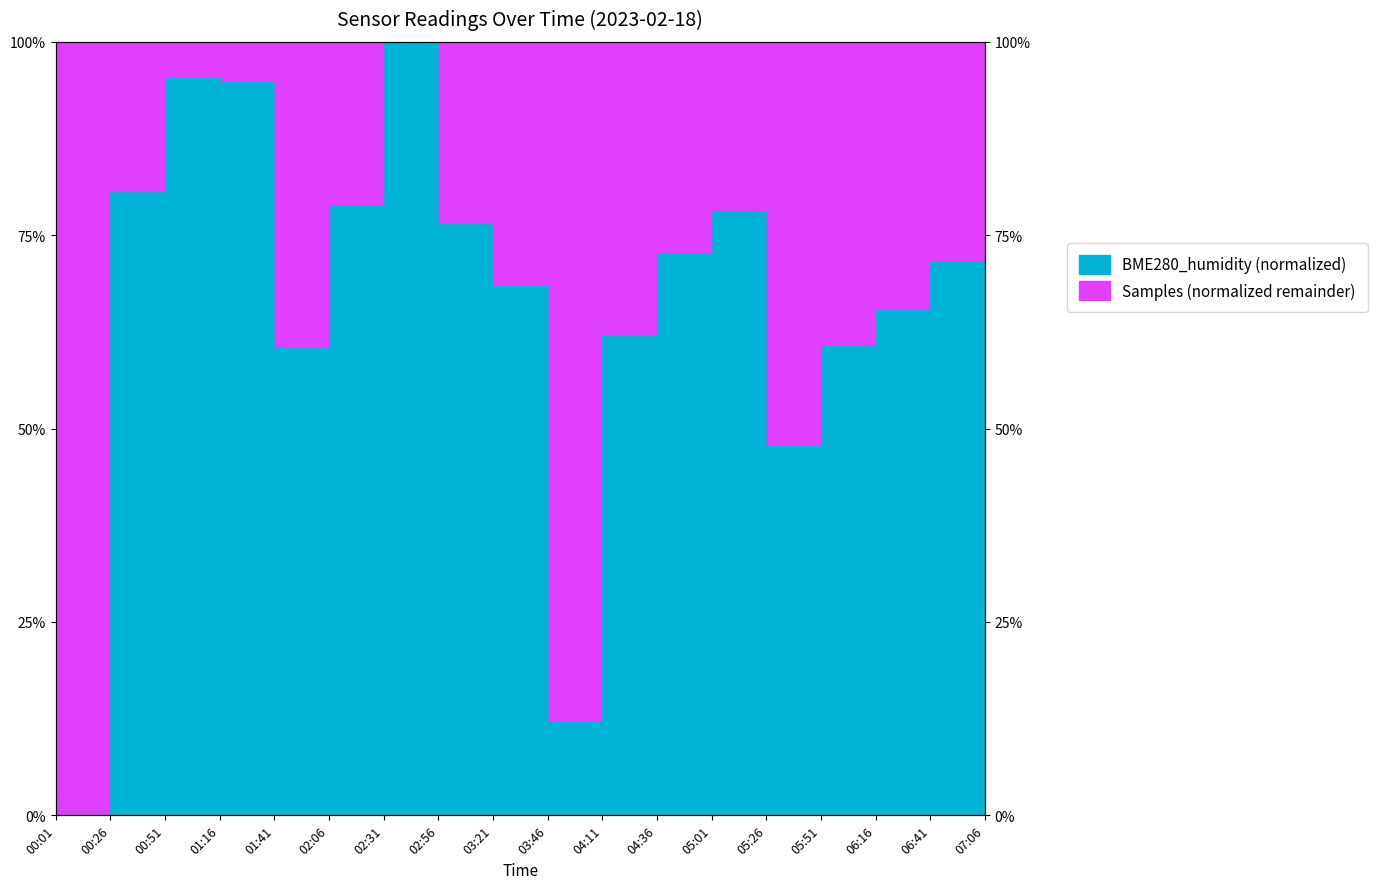

Where is the data nearest to the value 50?

05:26